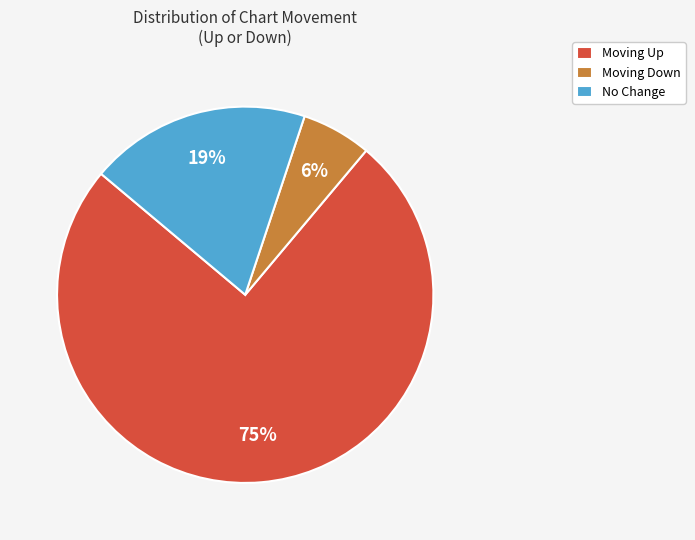

Is the sum of Moving Down and Moving Up greater than half?

Yes